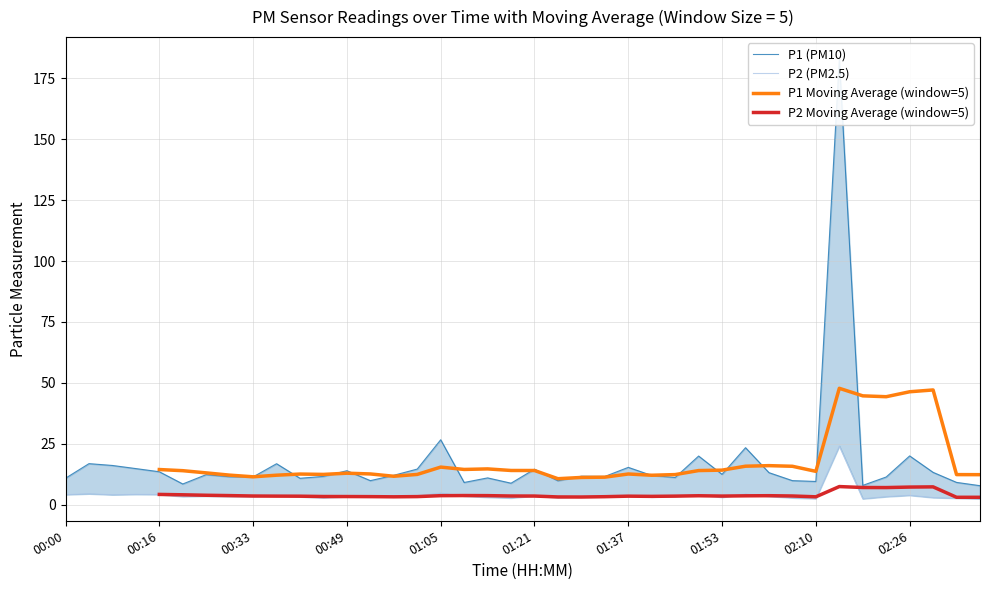

Which has a higher value, 16 or 01:53?

16